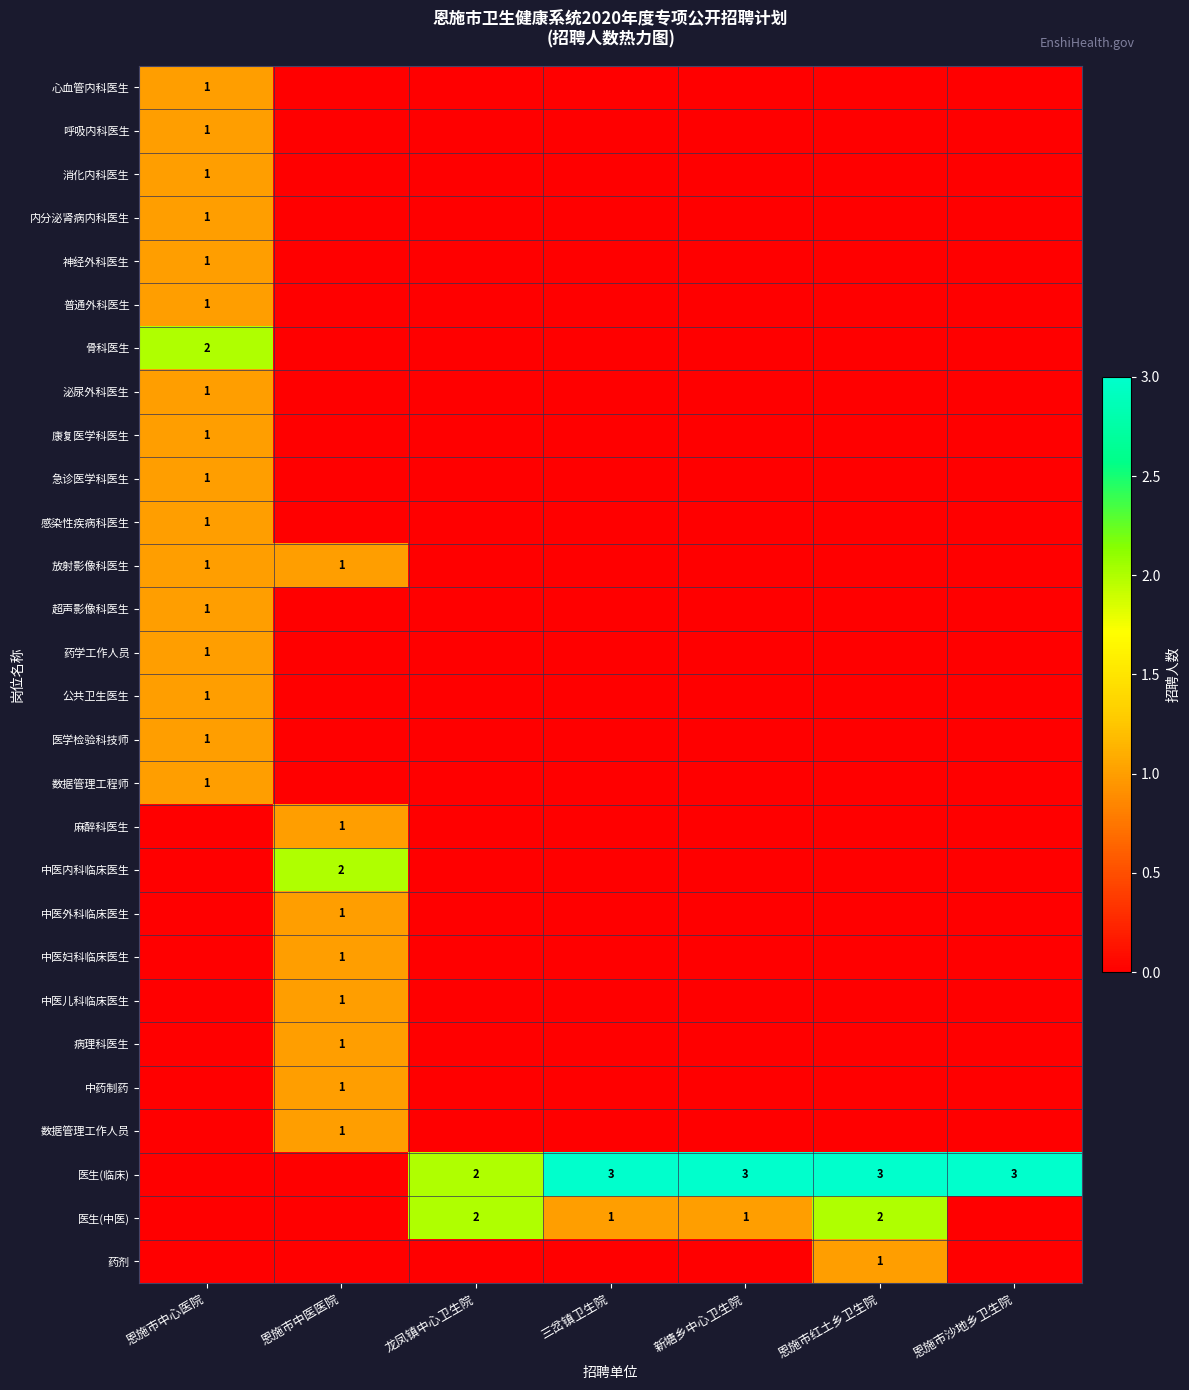

The value of 数据管理工程师 at 恩施市红土乡卫生院 is 0. True or false?

True